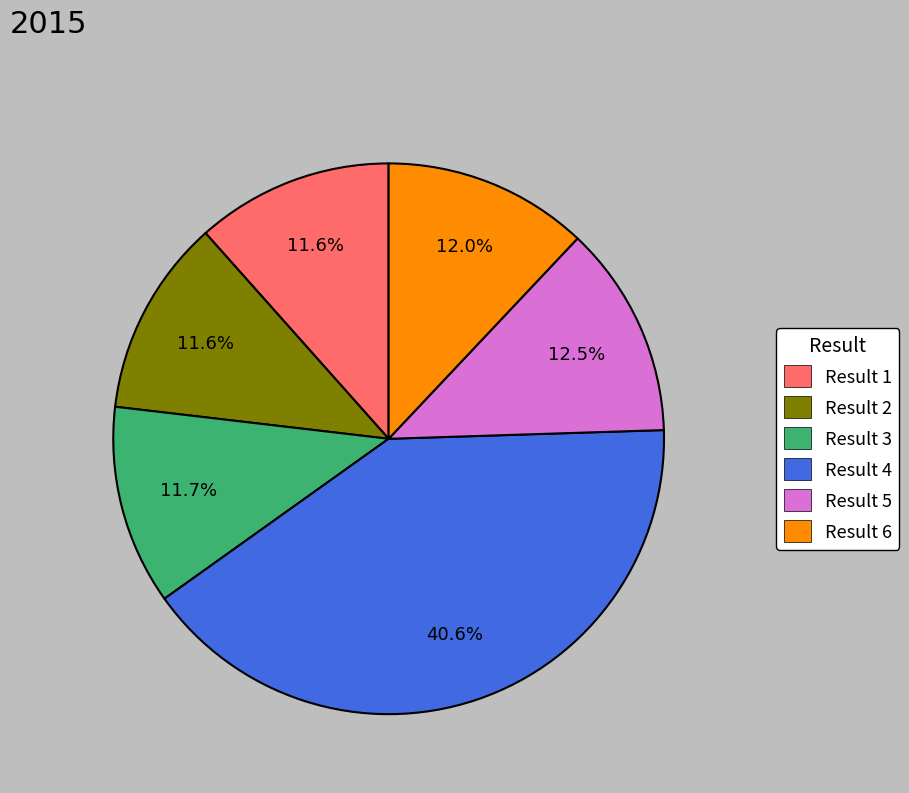

Is there a majority slice in this chart?

No